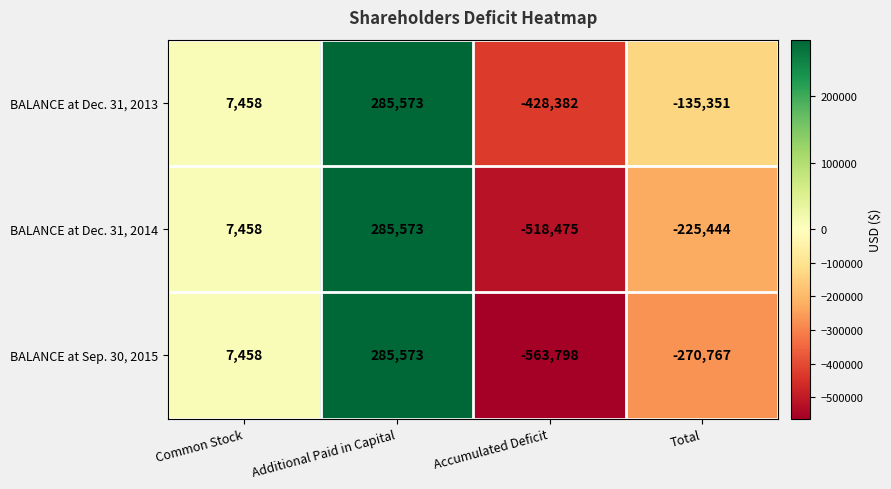

Read the BALANCE at Dec. 31, 2013 value at Accumulated Deficit.

-428382